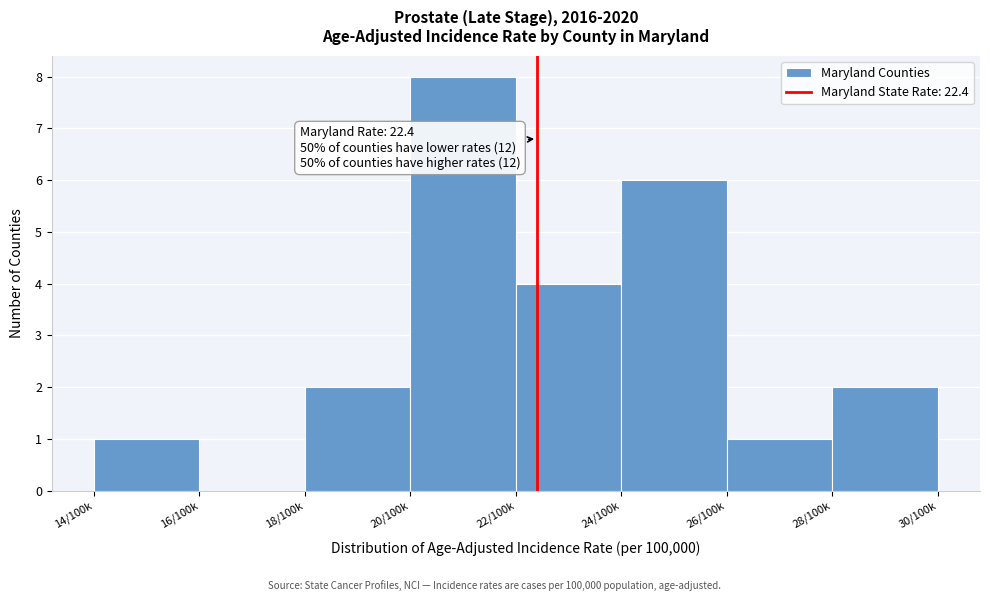

Reading left to right, extract all data points from this chart.

14/100k=1	16/100k=0	18/100k=2	20/100k=8	22/100k=4	24/100k=6	26/100k=1	28/100k=2